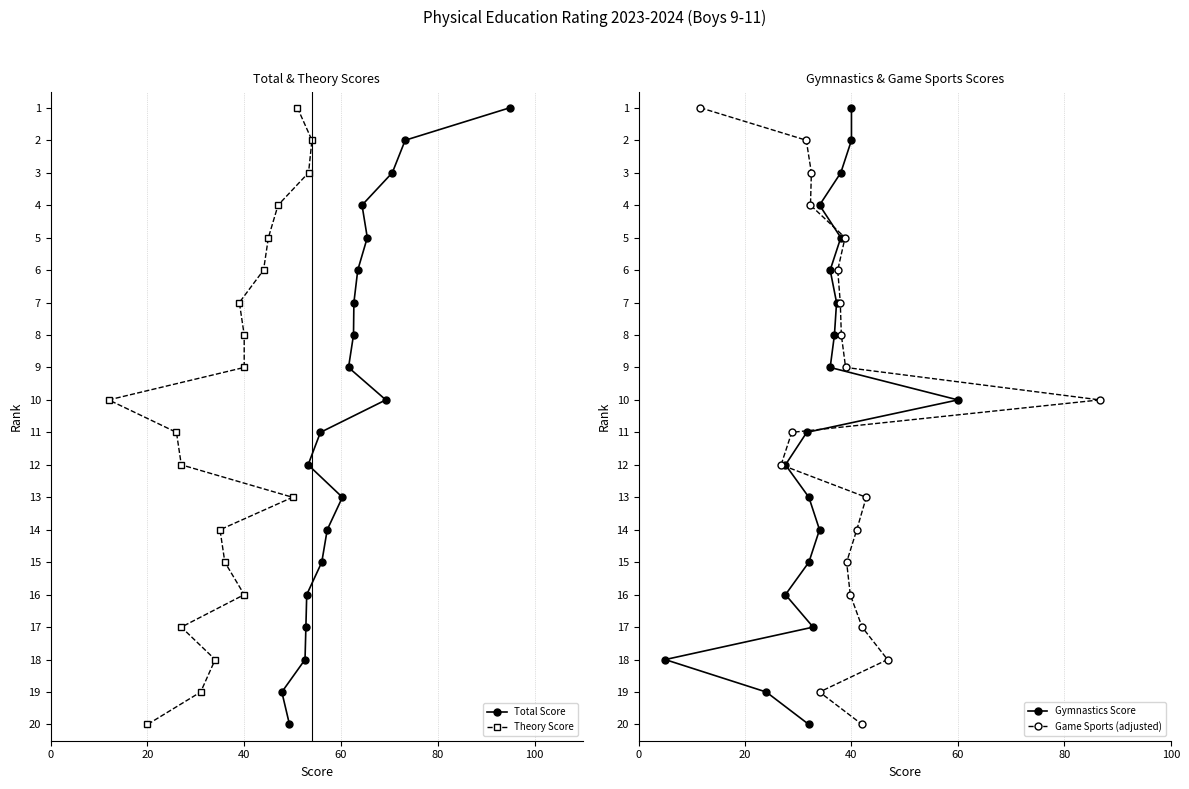

What are all the series names shown in the legend?

Total Score, Theory Score, Gymnastics Score, Game Sports (adjusted)